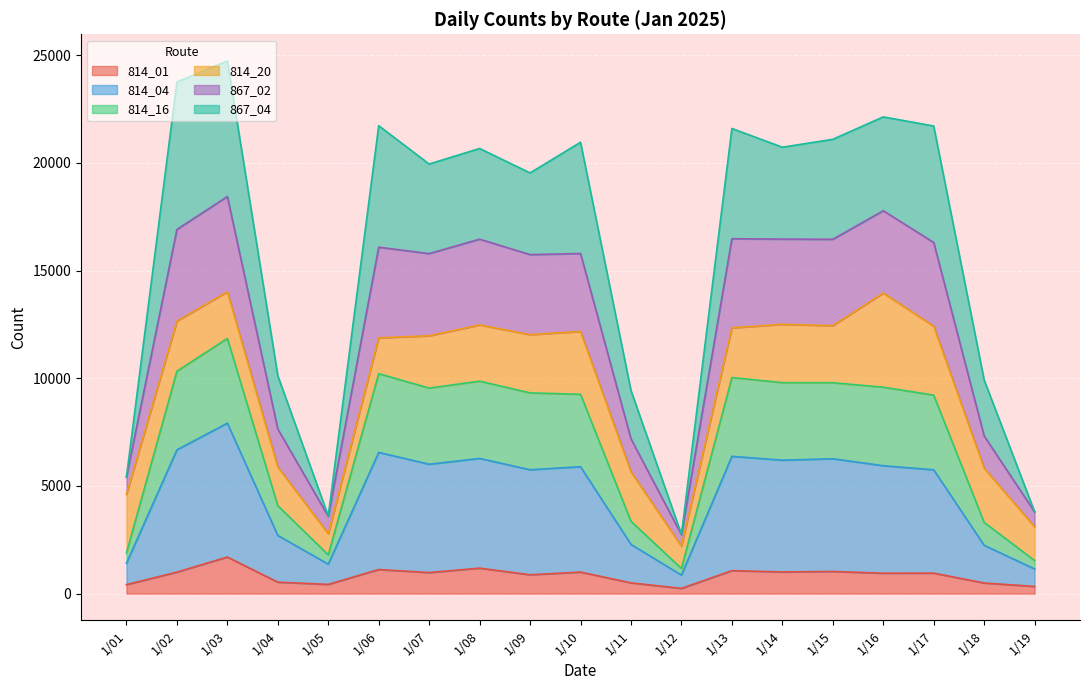

The value of 814_04 at 1/11 is 1042. True or false?

False